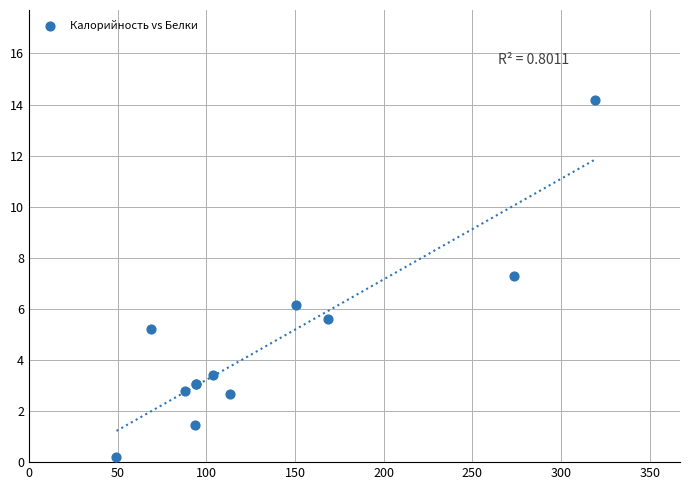

What Y value in the scatter plot is closest to 7?

7.3